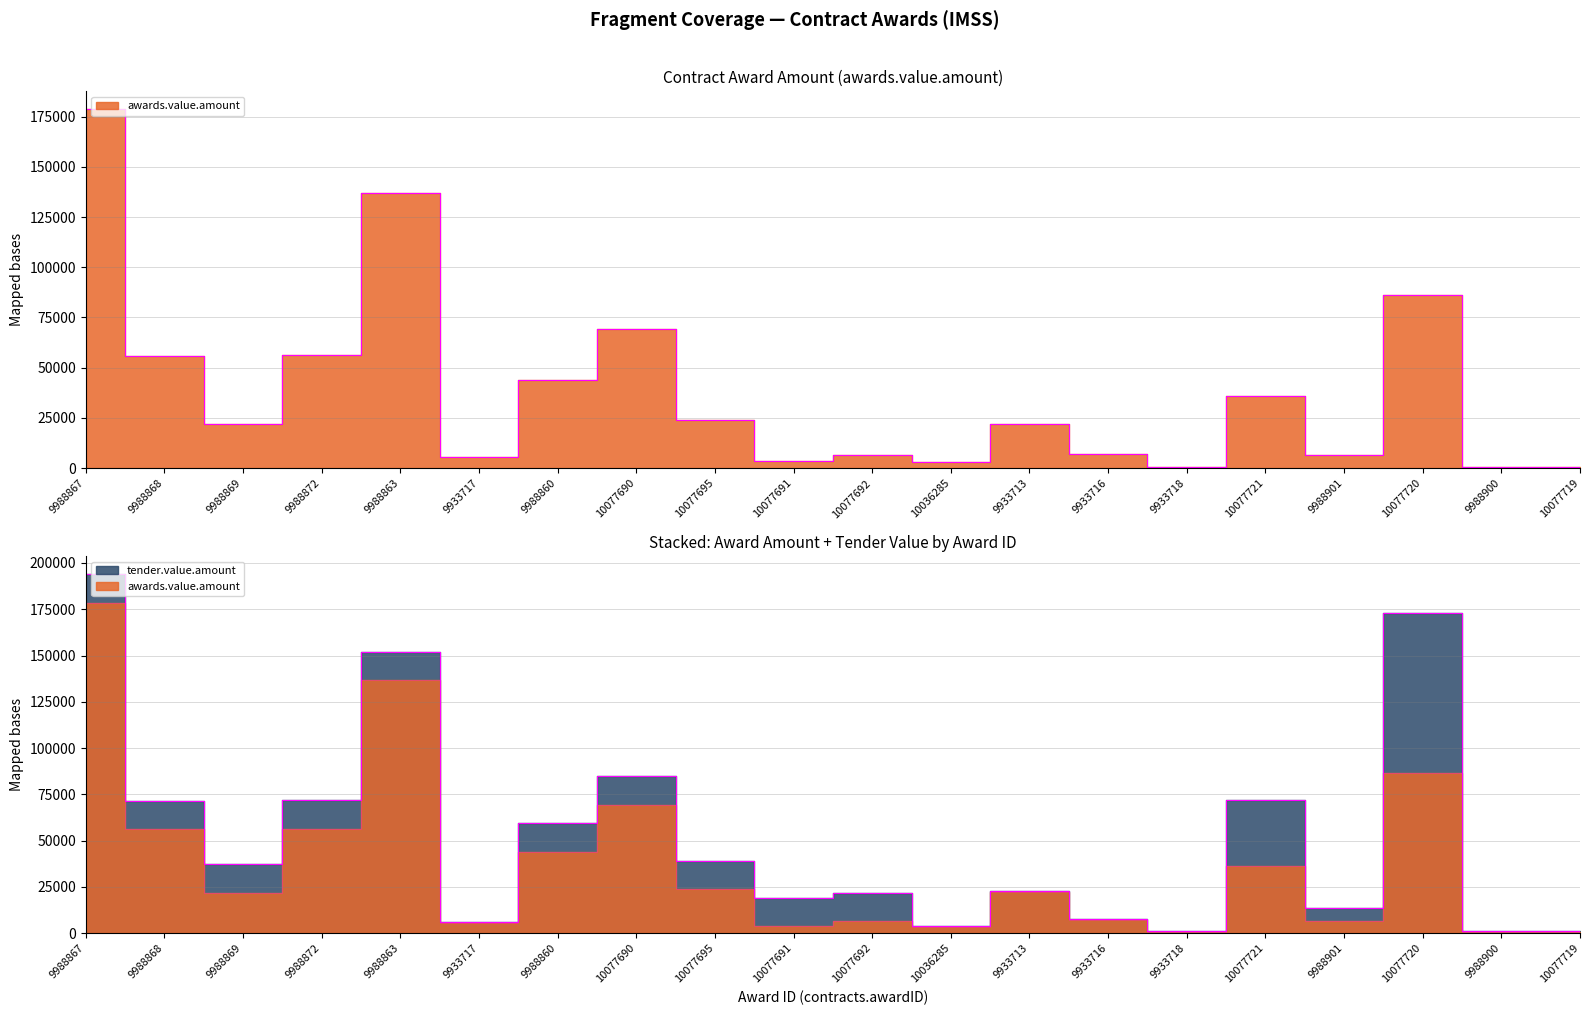

What value does the data have at 10077719?

682.1